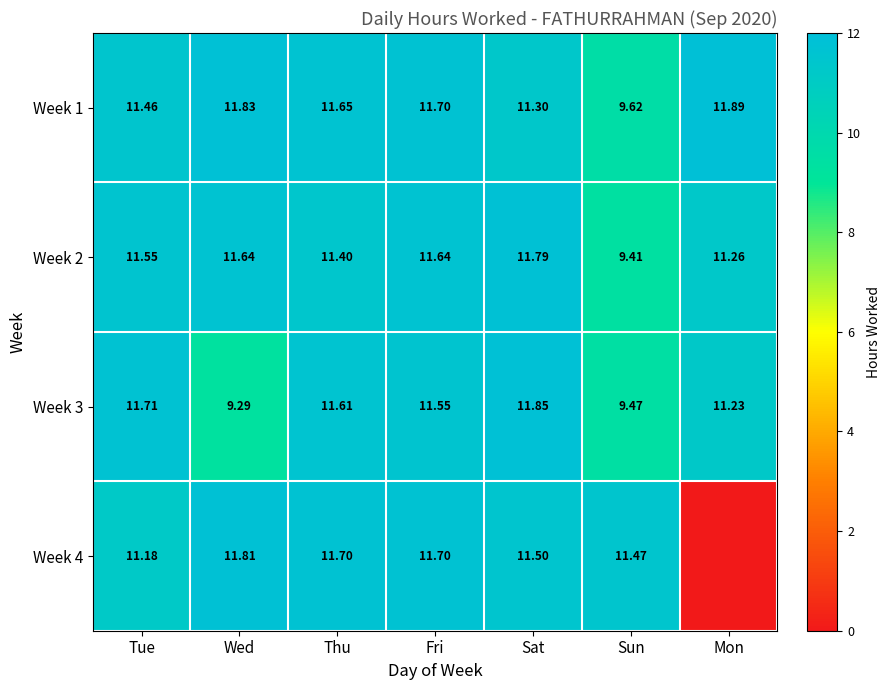

Which category has the highest value in the Week 3 series?

Sat